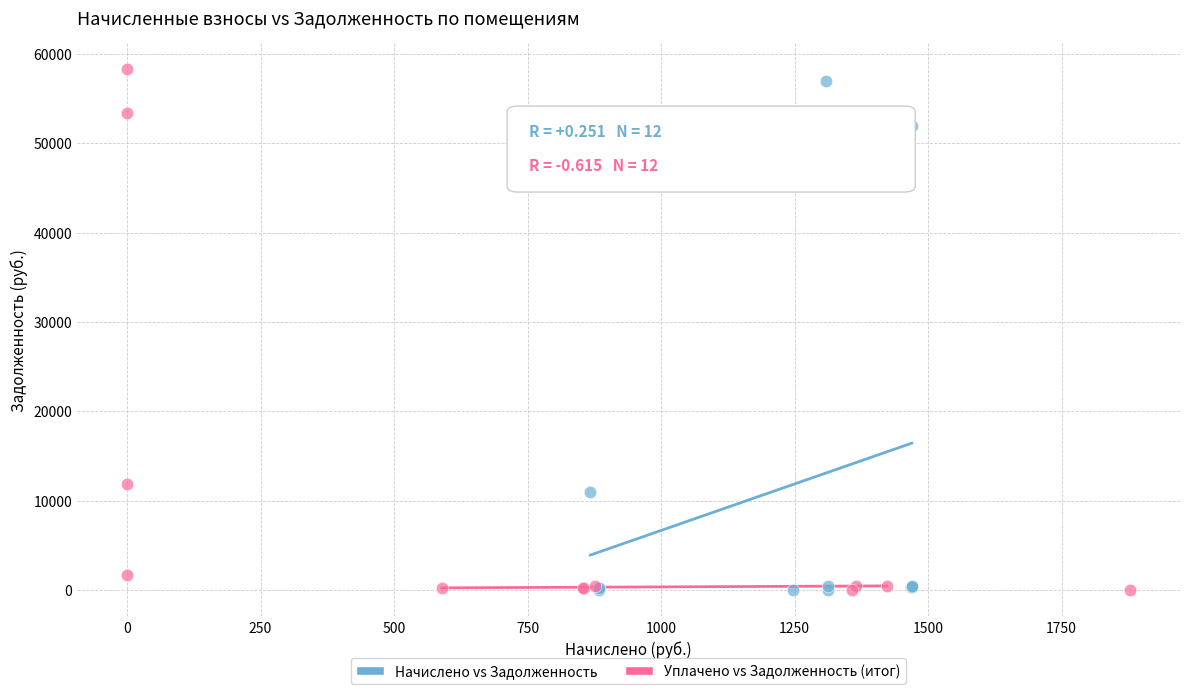

Which series has the largest Y range (max minus min)?

Уплачено vs Задолженность (итог)